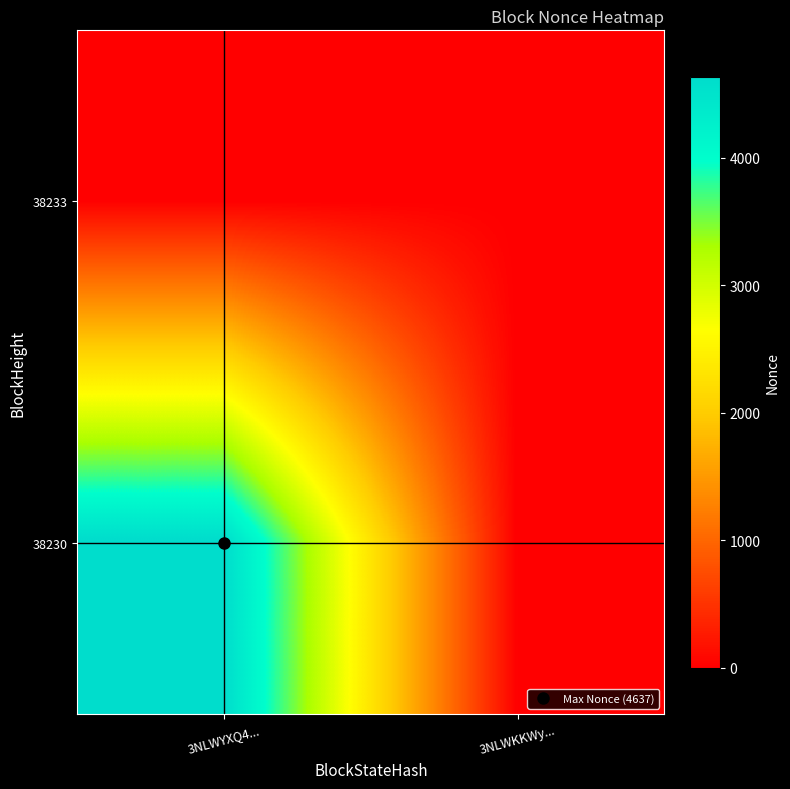

Reading left to right, list all the values displayed in this chart.

38233: 3NLWYXQ4...=0	3NLWKKWy...=0
38230: 3NLWYXQ4...=4637	3NLWKKWy...=0